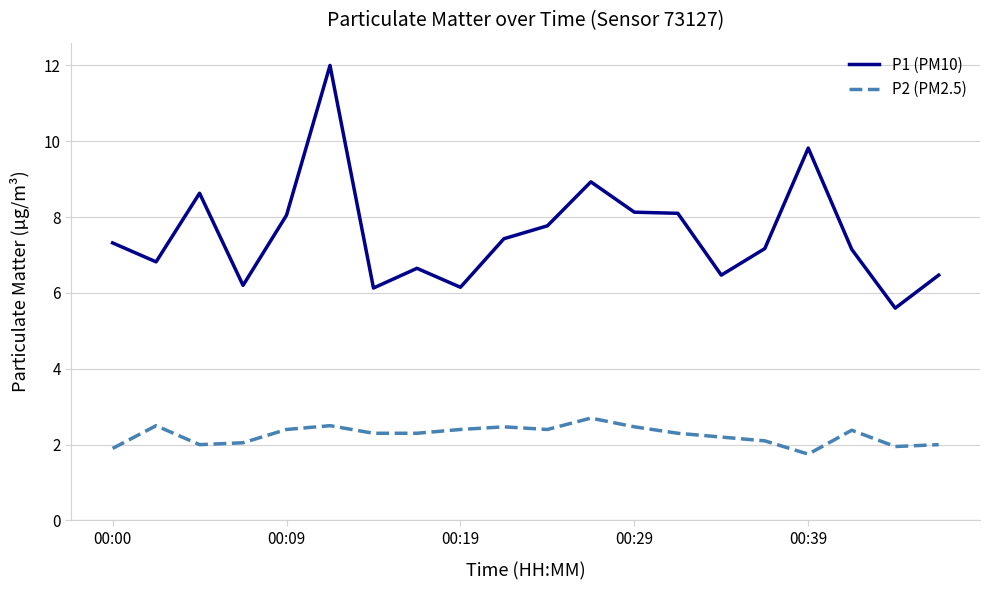

List the series in order of their overall mean, highest first.

P1 (PM10), P2 (PM2.5)